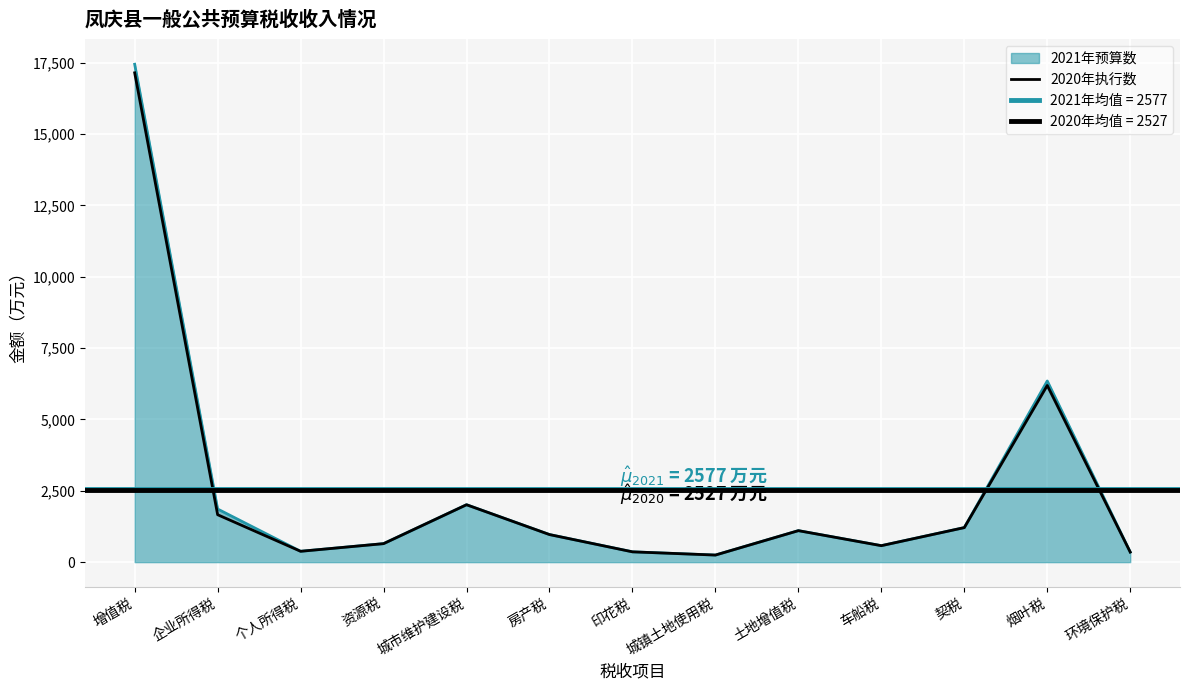

Approximately how many times larger is the value at 企业所得税 compared to 环境保护税?

4.7